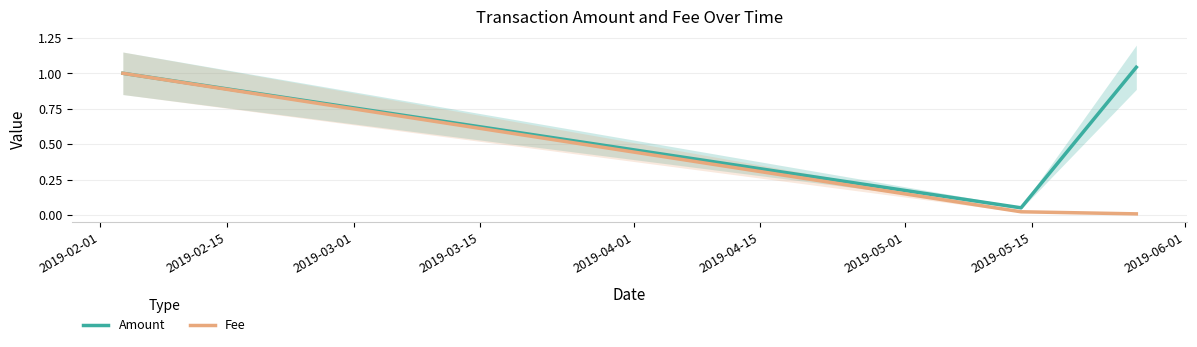

The value of Fee at 2019-02-01 is 1.0. True or false?

True